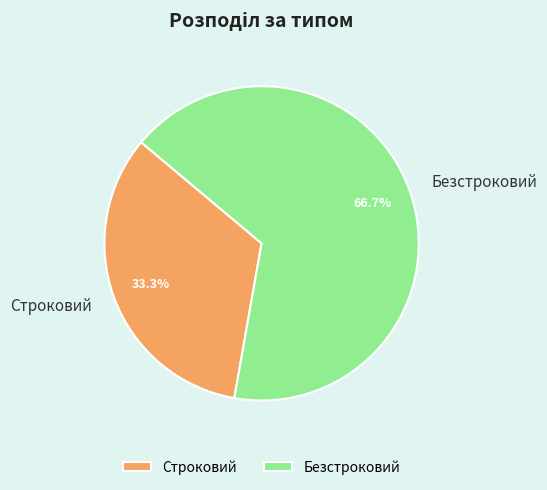

To the nearest percent, what is the difference between the largest and smallest slice percentages?

33%